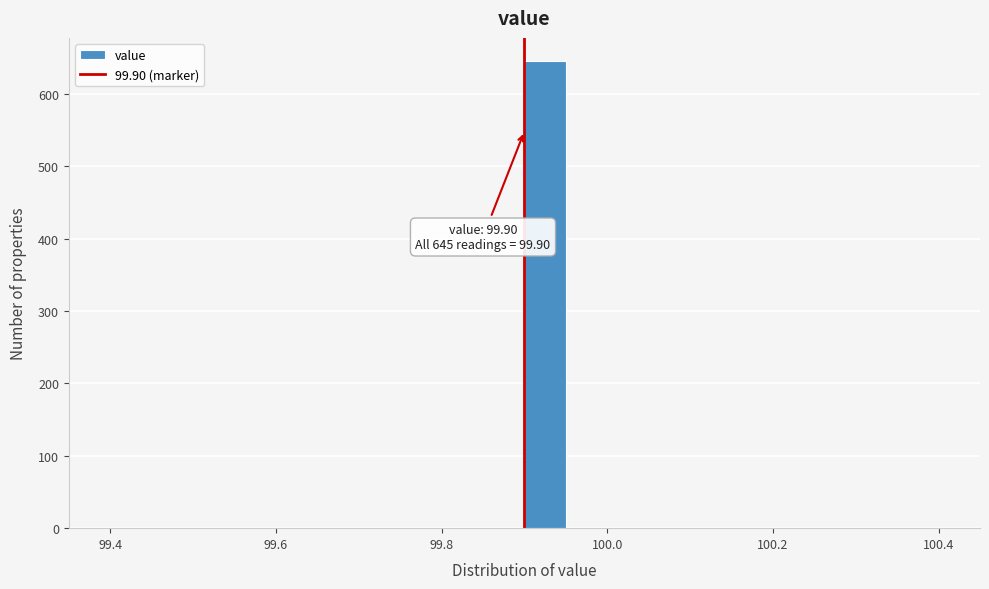

Around what value on the x-axis is the tallest bar? Give the approximate position of its centre, as read against the axis.

99.92